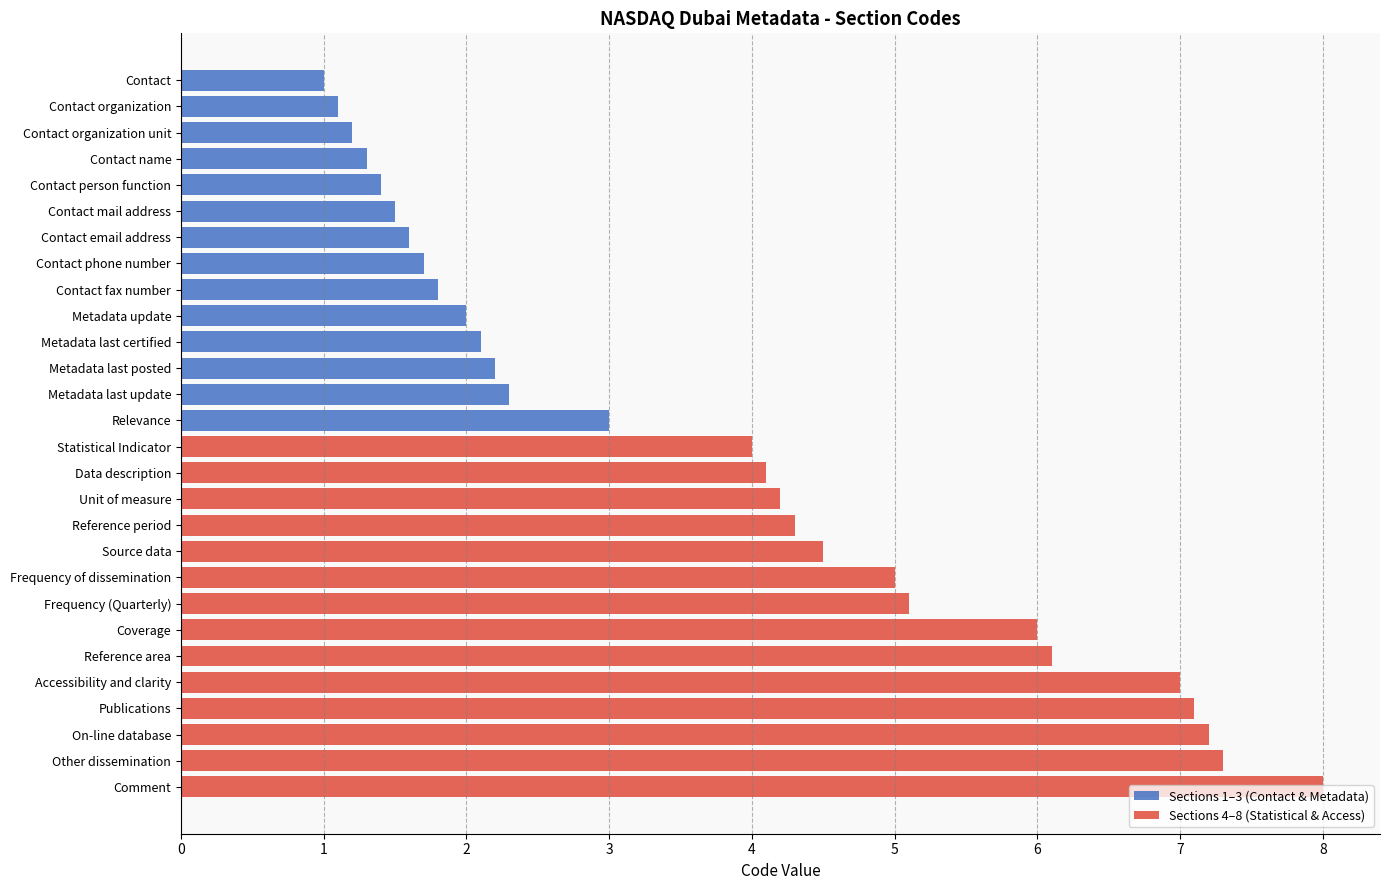

List the labels in order of Sections 4–8 (Statistical & Access) value, largest first.

Comment, Other dissemination, On-line database, Publications, Accessibility and clarity, Reference area, Coverage, Frequency (Quarterly), Frequency of dissemination, Source data, Reference period, Unit of measure, Data description, Statistical Indicator